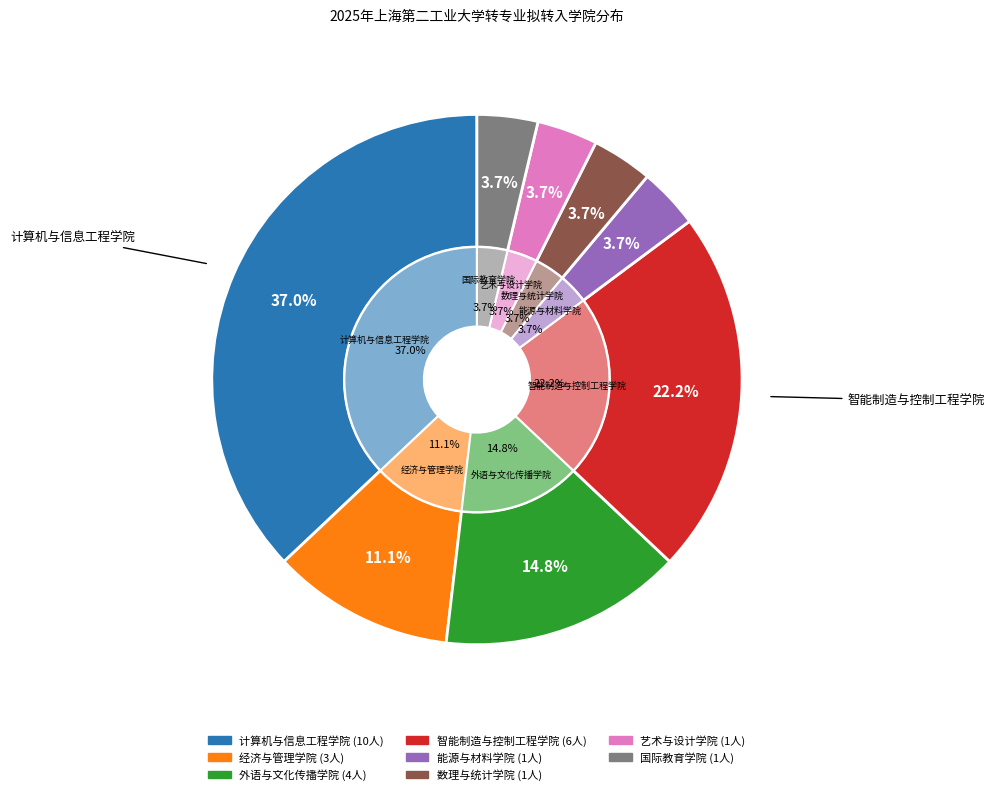

How many slices are in this pie chart?

9